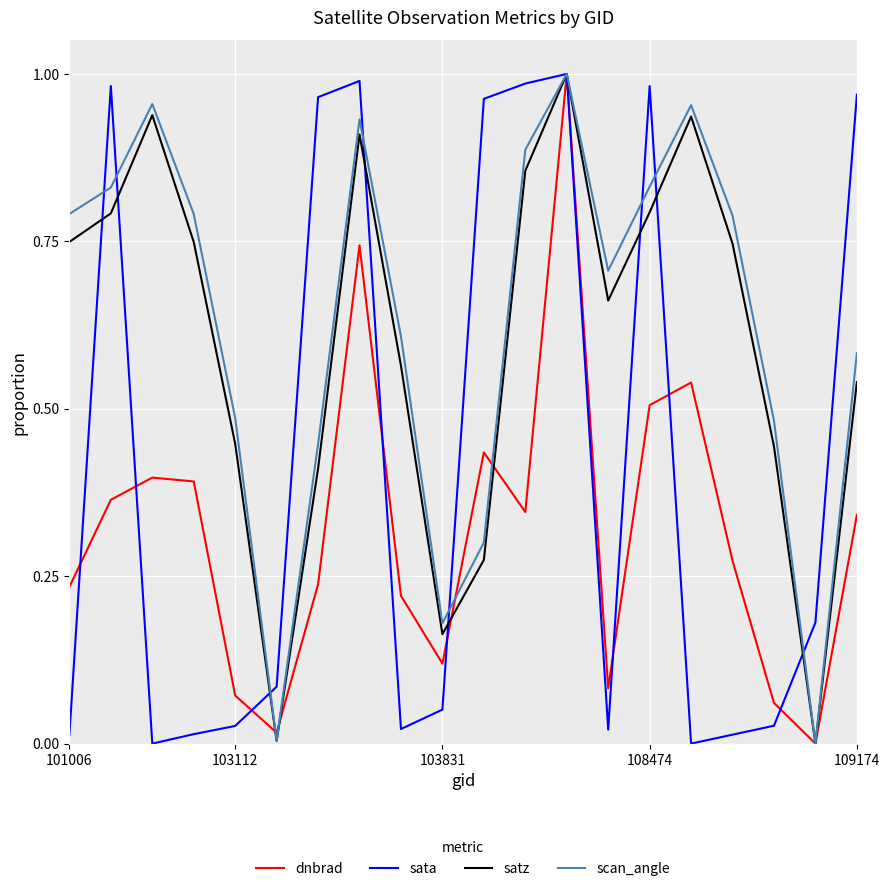

Between 103112 and 108474, which series saw the biggest shift?

sata